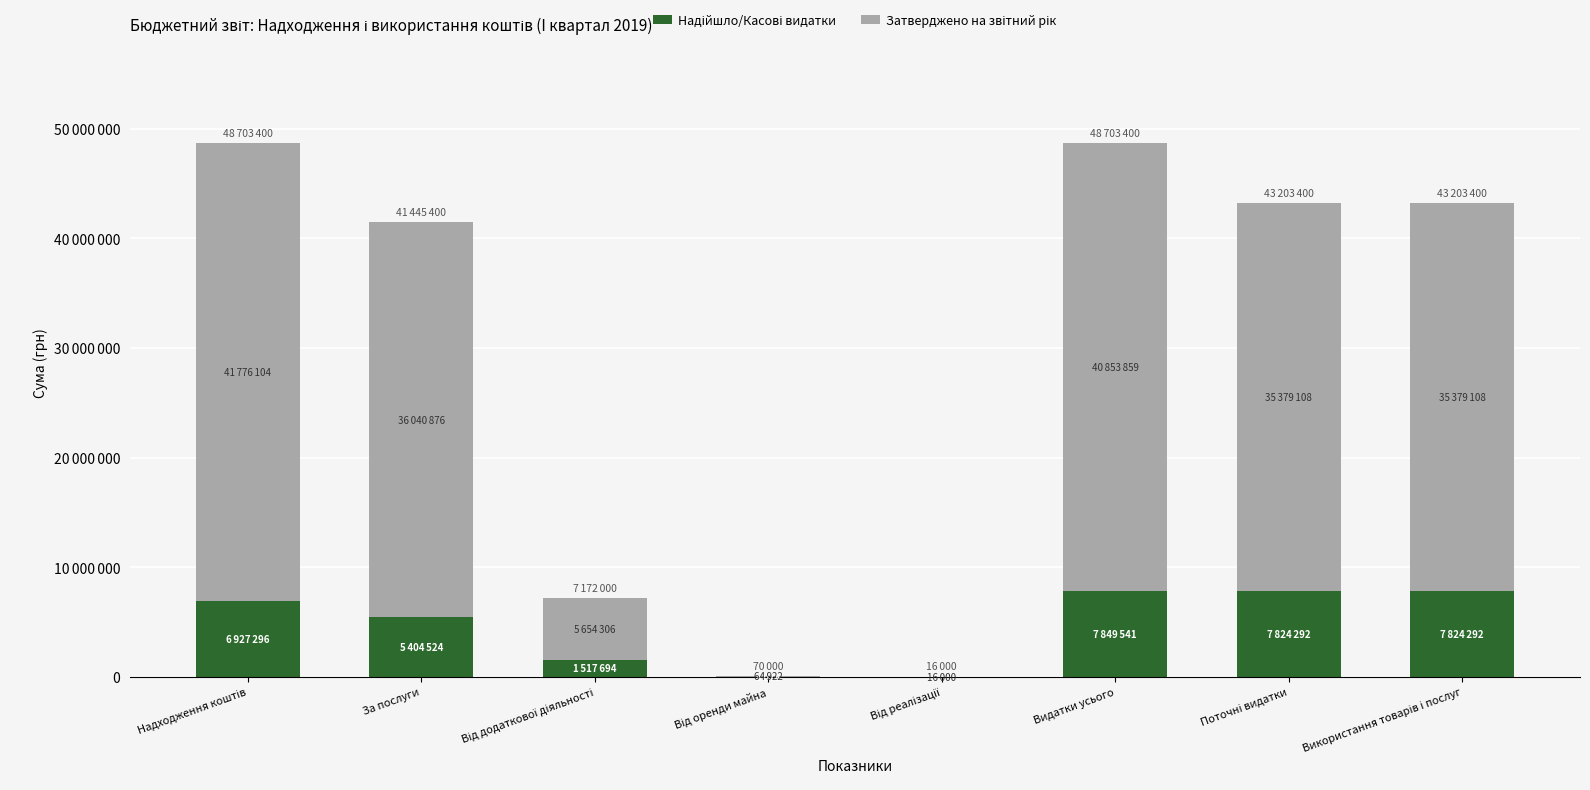

The value of Затверджено на звітний рік at Використання товарів і послуг is 61486796.6. True or false?

False